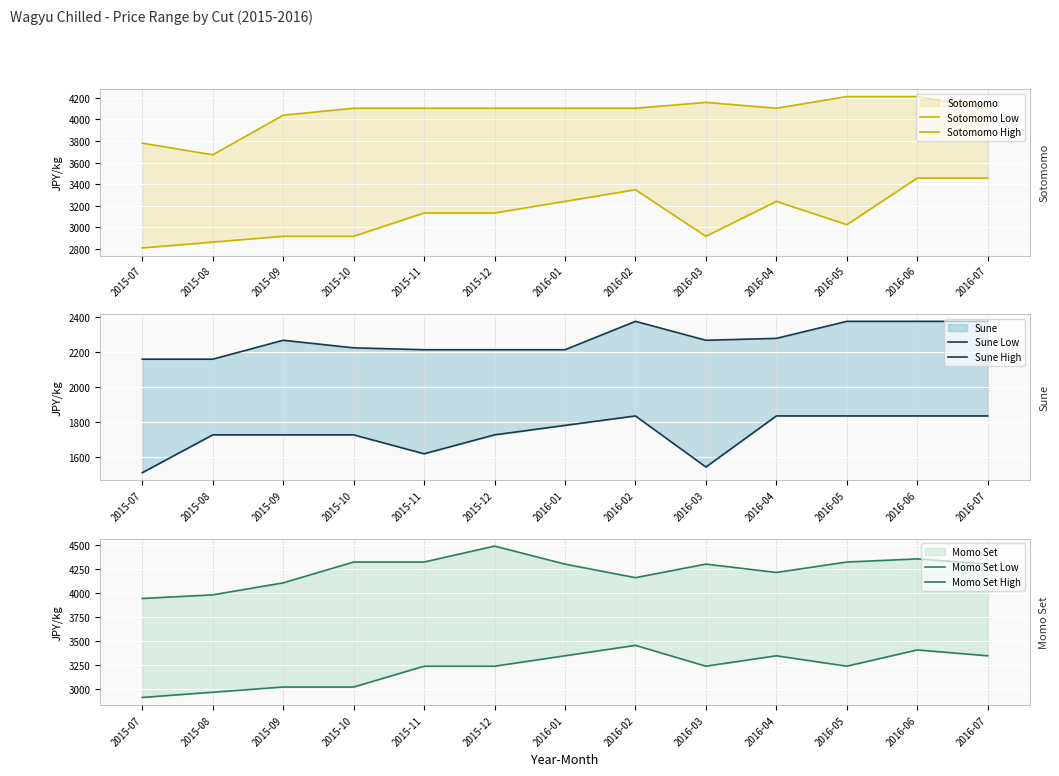

At which category is the sum across all series the highest?

2016-06